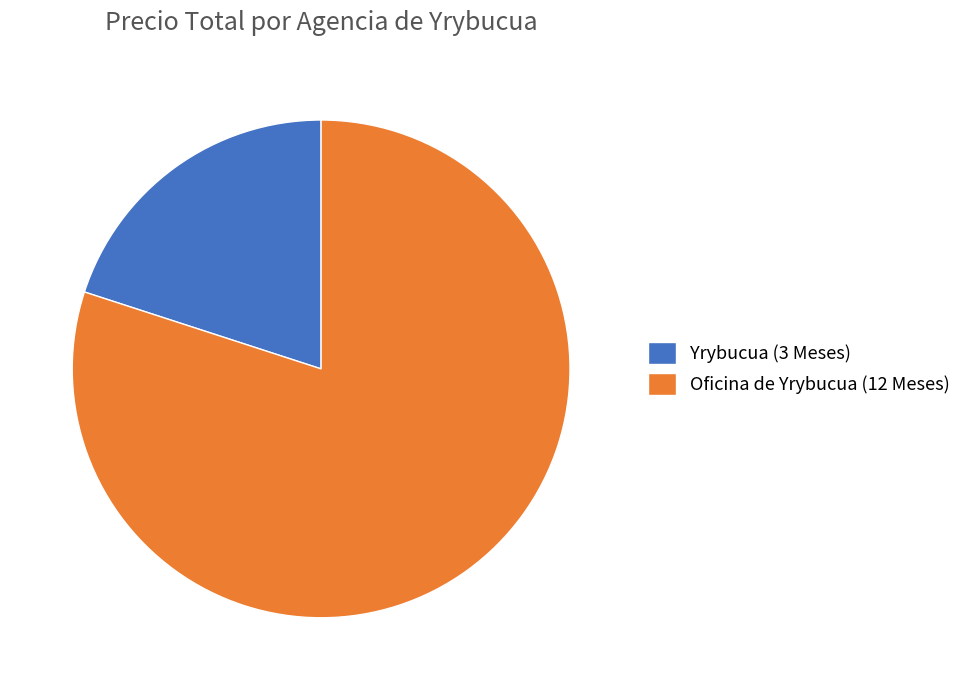

Is it true that Yrybucua (3 Meses) is 20% of the pie?

True